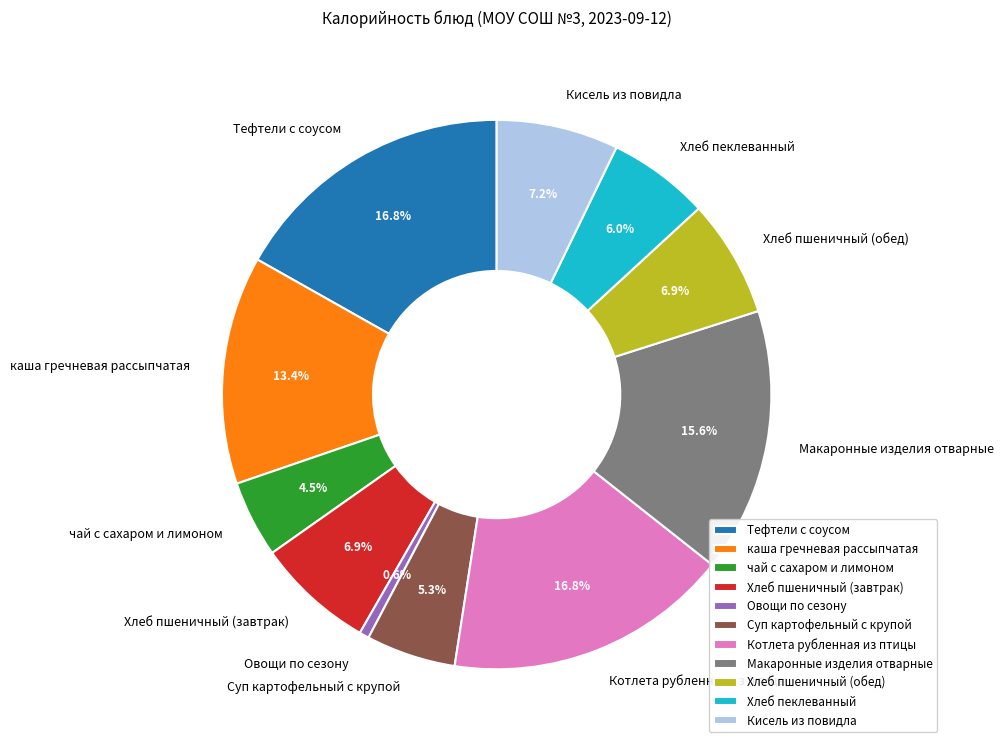

Between Овощи по сезону and Кисель из повидла, which is larger?

Кисель из повидла